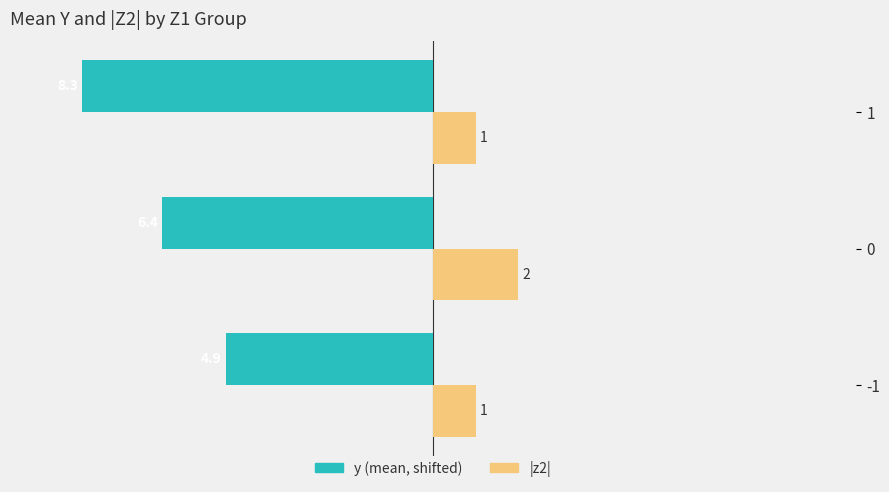

What is the greatest value displayed?

2.0